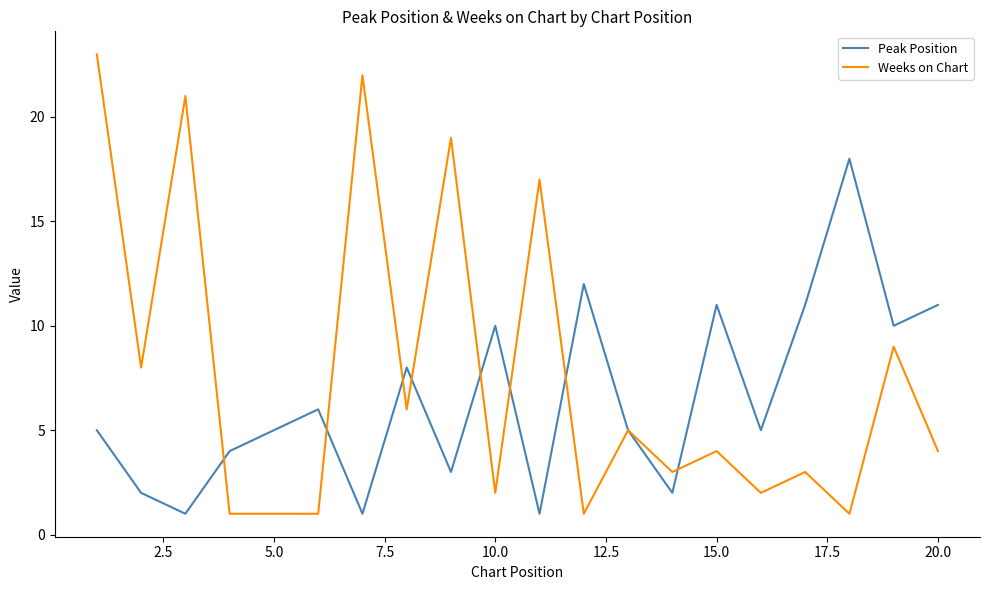

Rank the series by their average value, from highest to lowest.

Weeks on Chart, Peak Position